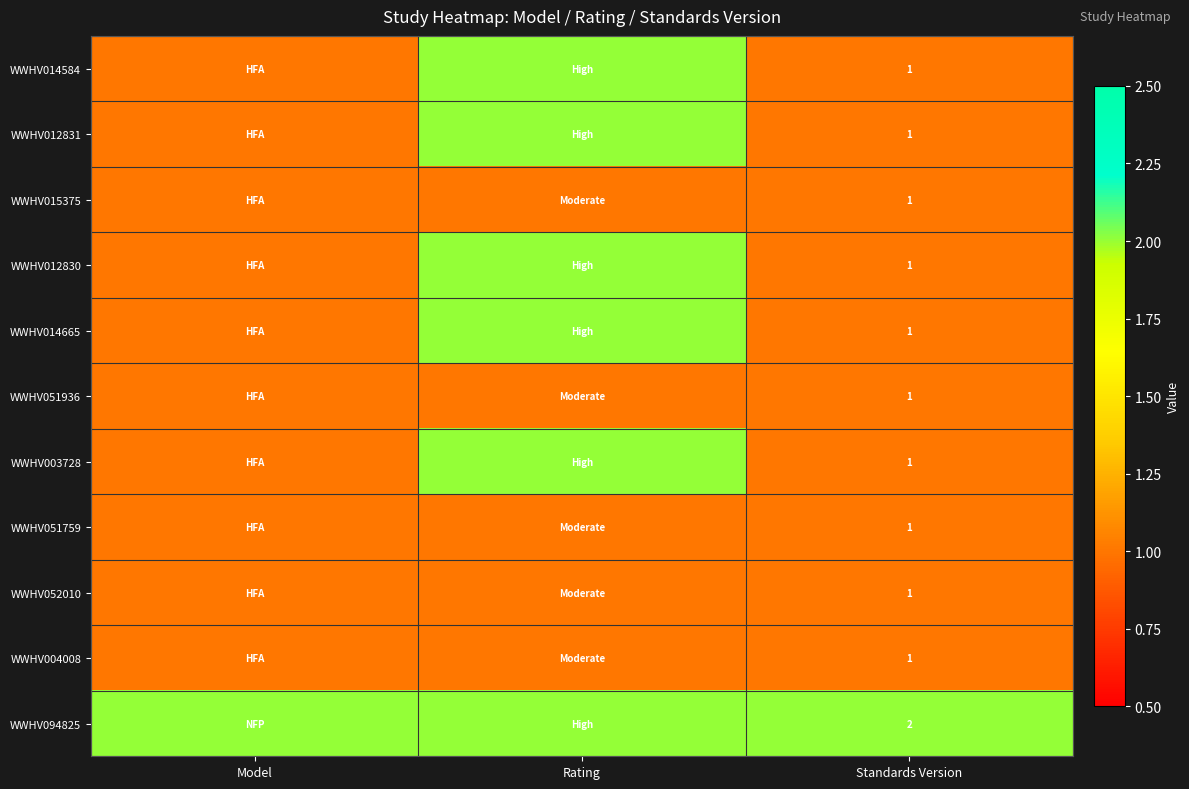

Which has a higher value, Model or Standards Version?

Model